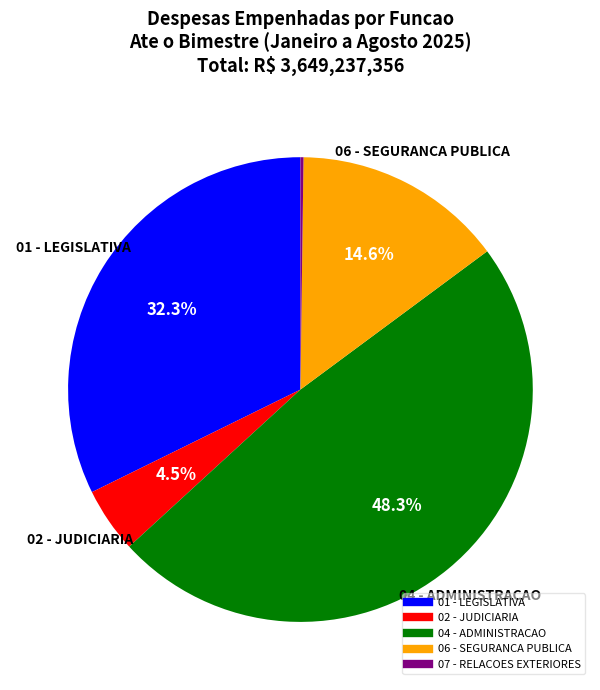

Is 04 - ADMINISTRACAO the majority of the pie?

No